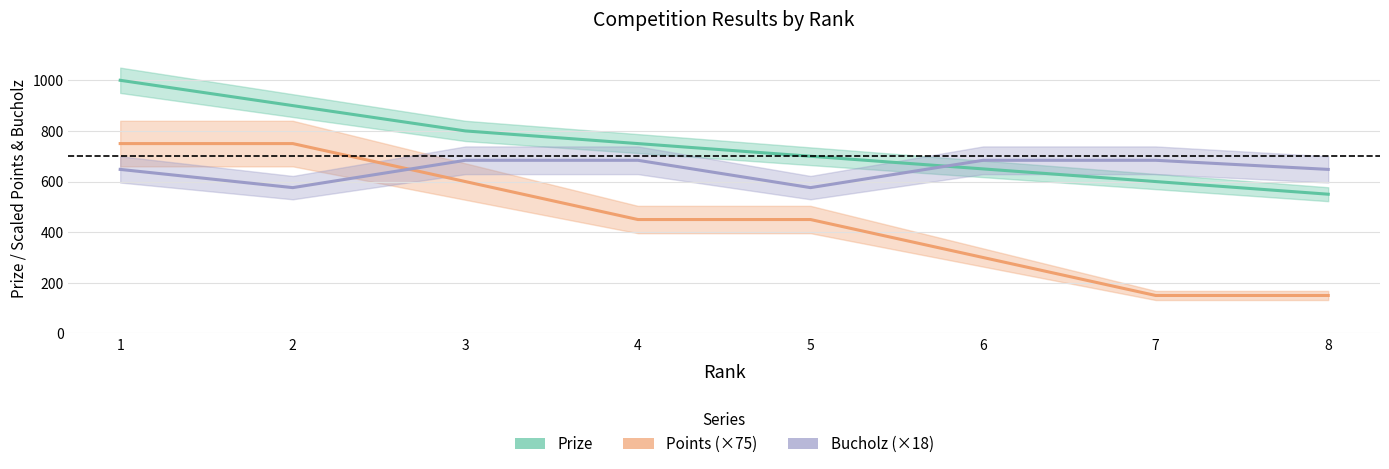

What is the difference between the maximum and minimum values in the Bucholz series?

108